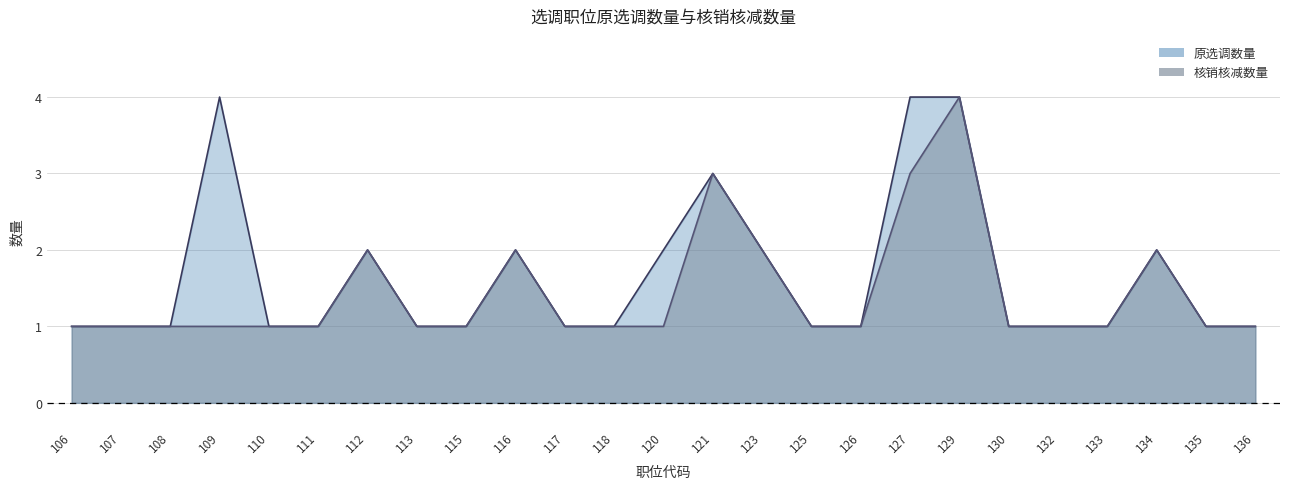

Reading left to right, transcribe all the data shown in this chart.

原选调数量: 106=1	107=1	108=1	109=4	110=1	111=1	112=2	113=1	115=1	116=2	117=1	118=1	120=2	121=3	123=2	125=1	126=1	127=4	129=4	130=1	132=1	133=1	134=2	135=1	136=1
核销核减数量: 106=1	107=1	108=1	109=1	110=1	111=1	112=2	113=1	115=1	116=2	117=1	118=1	120=1	121=3	123=2	125=1	126=1	127=3	129=4	130=1	132=1	133=1	134=2	135=1	136=1